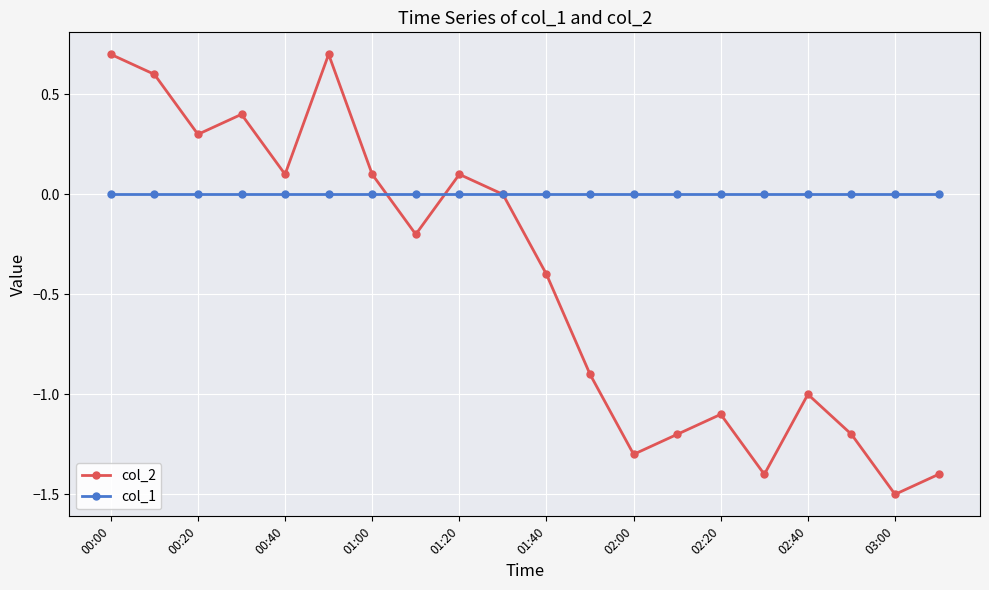

Which series has the largest range (max minus min)?

col_2